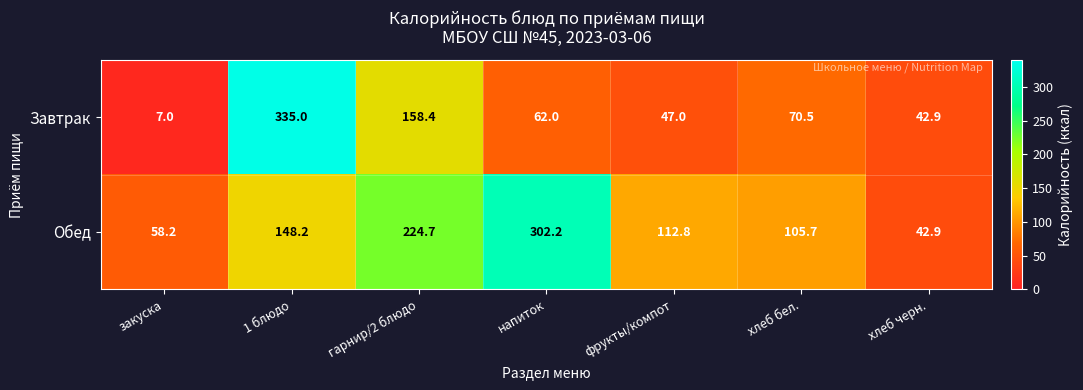

What is the difference between the highest and lowest values at закуска?

51.2